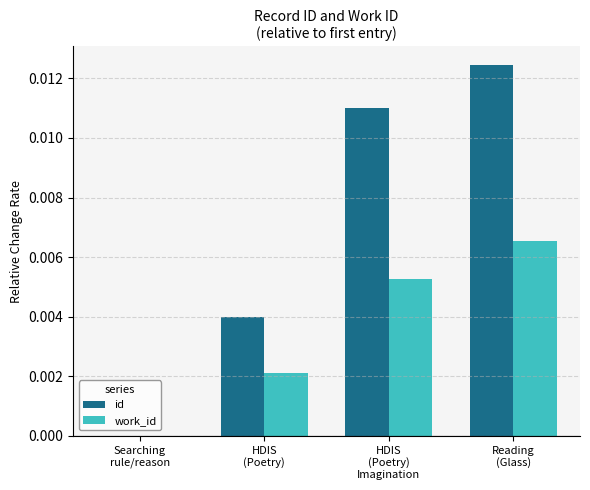

Is it true that work_id equals 0.0 at HDIS
(Poetry)
Imagination?

True